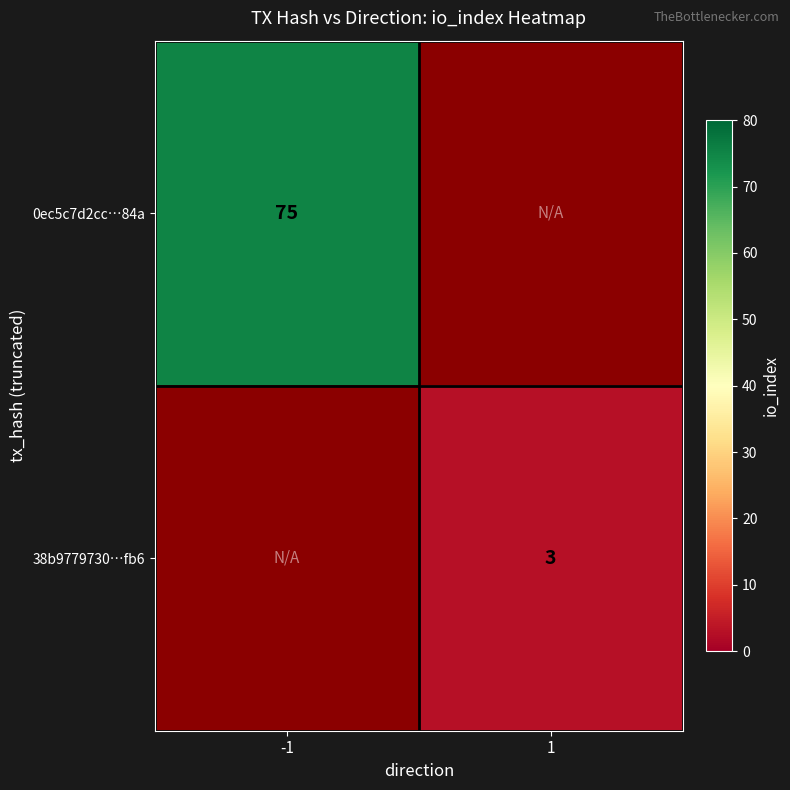

The 0ec5c7d2cc…84a series shows 75 at -1. True or false?

True